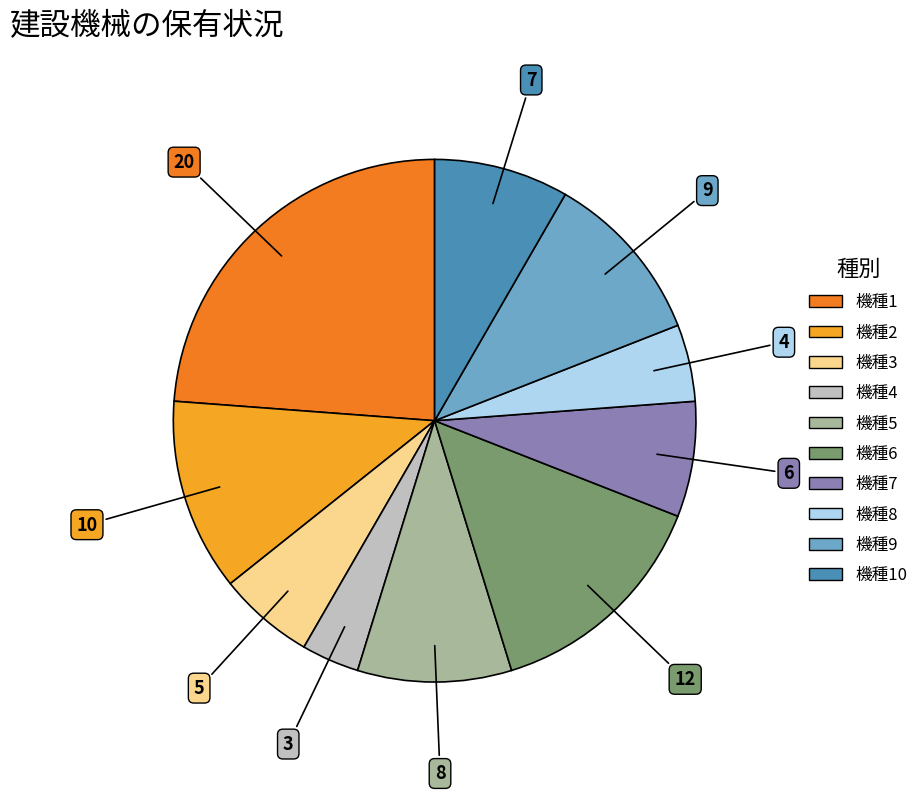

Is there any slice that represents more than half of the pie?

No